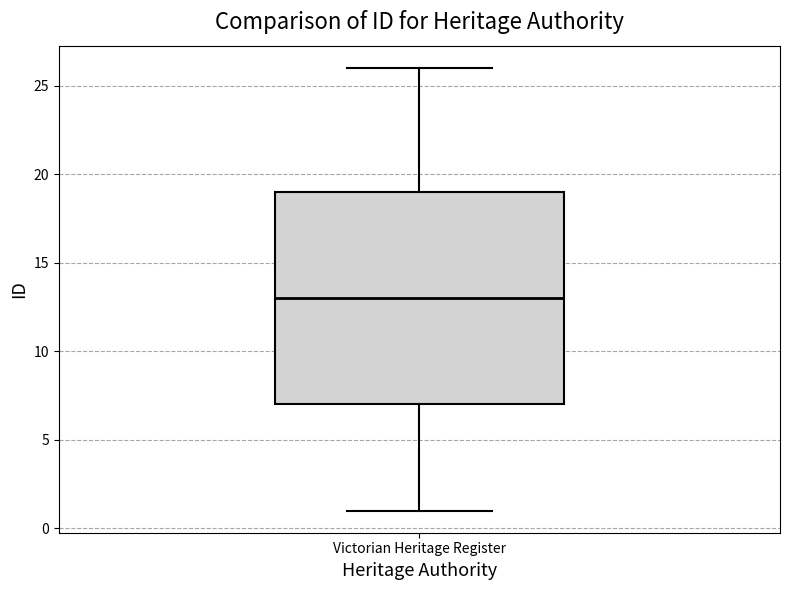

Transcribe this box plot: give where the median line is, the range the box spans, and where the two whiskers end, as read against the y-axis. The values are not printed on the chart, so give them approximately, as read against the axis.

median 13, box 7 to 19, whiskers 1 to 26